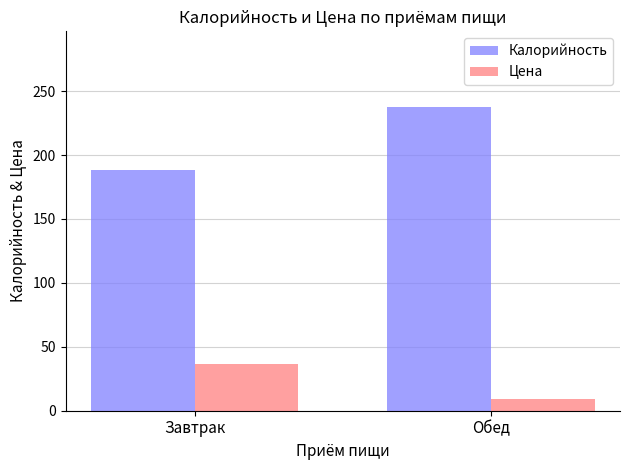

At how many categories does at least one series exceed 131?

2